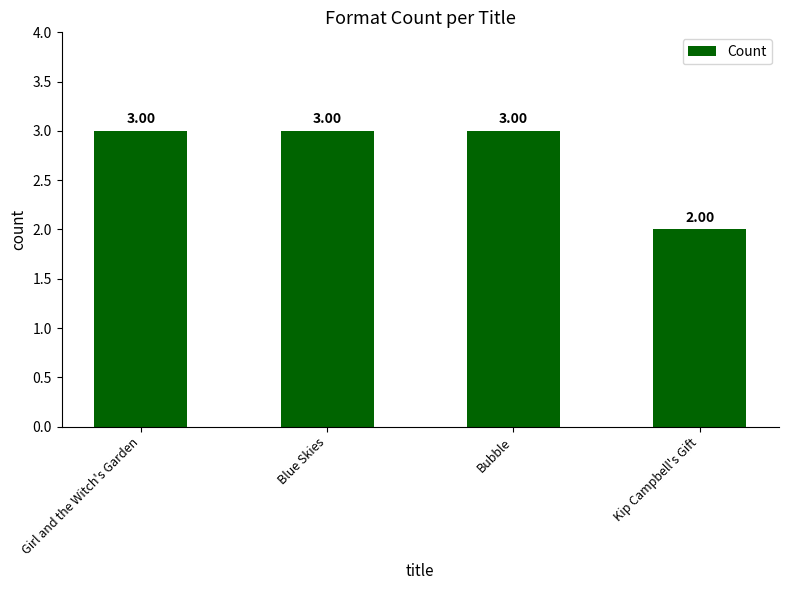

What is the label of the 4th bar from the left?

Kip Campbell's Gift